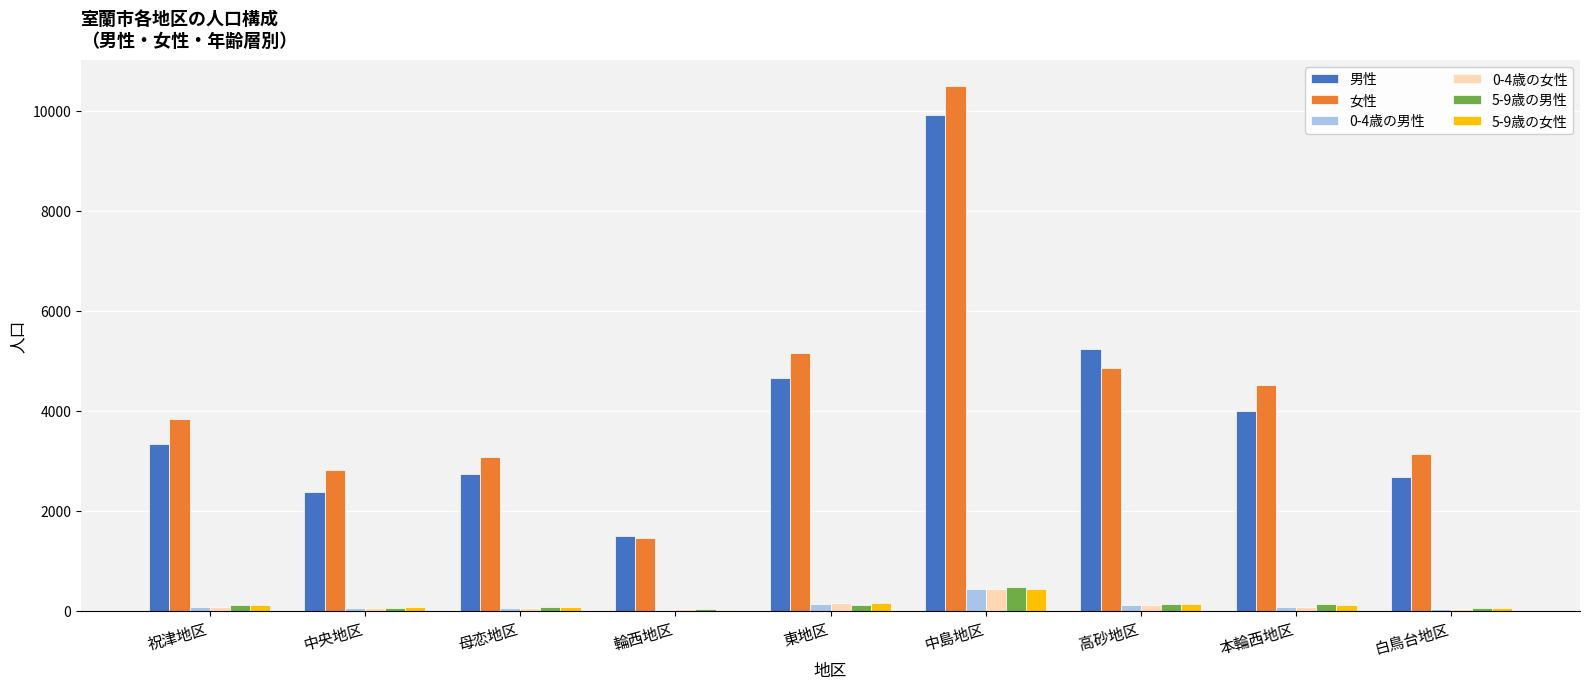

At which label is 0-4歳の女性 closest to 228?

東地区